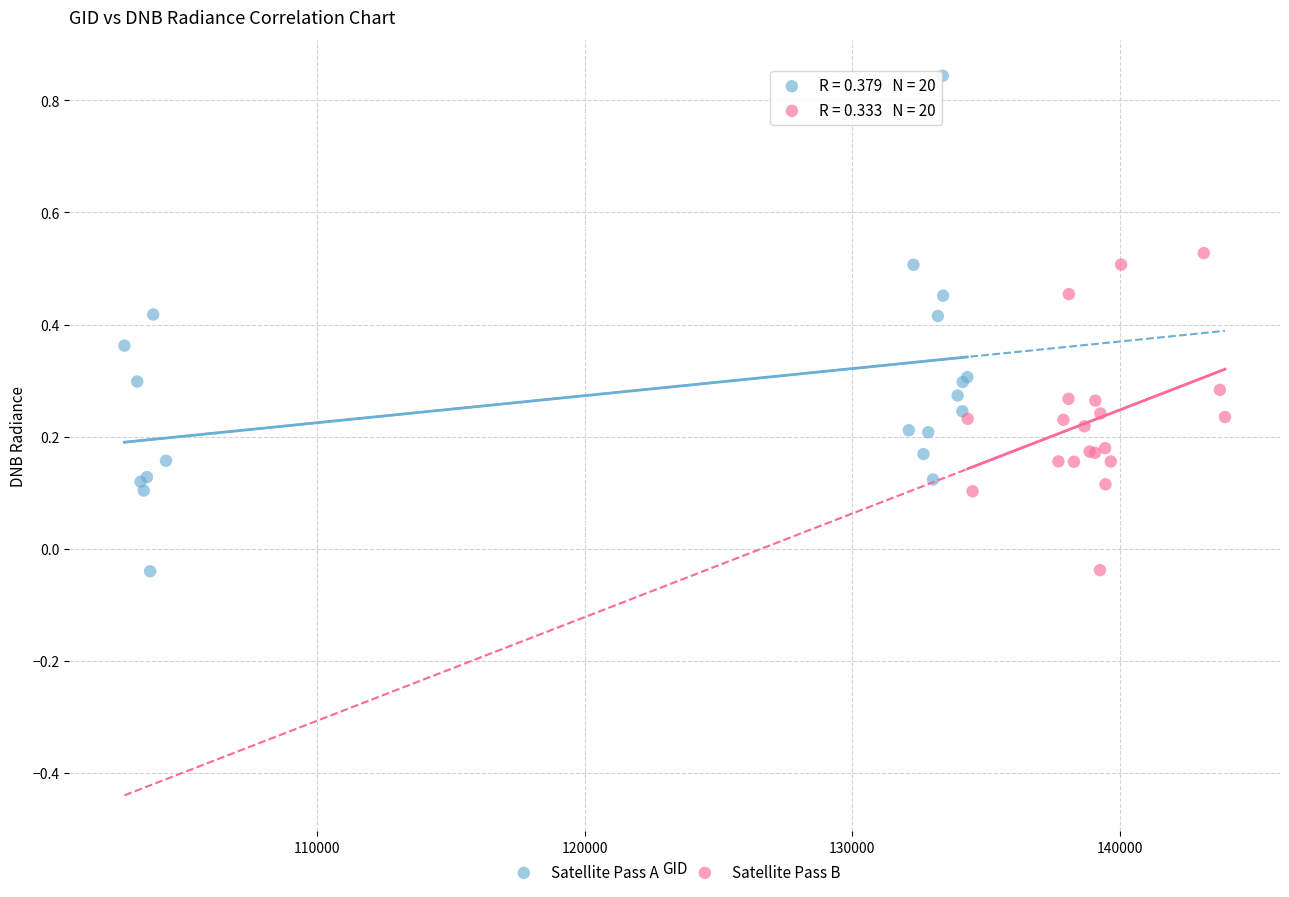

Which series contains the highest Y value?

Satellite Pass A